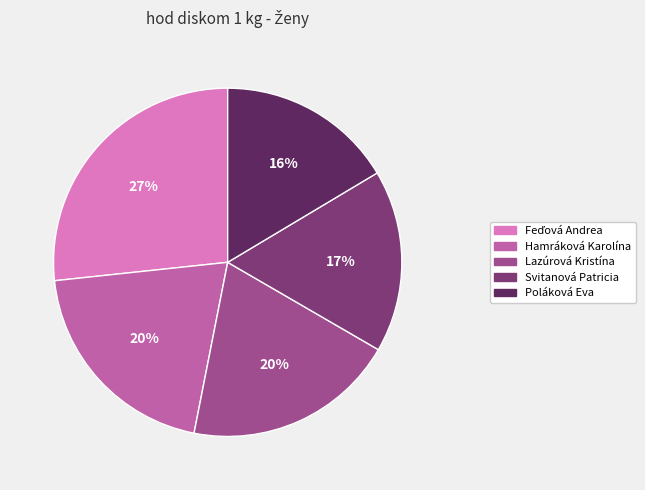

To the nearest percent, what percentage of the pie is Svitanová Patricia?

17%